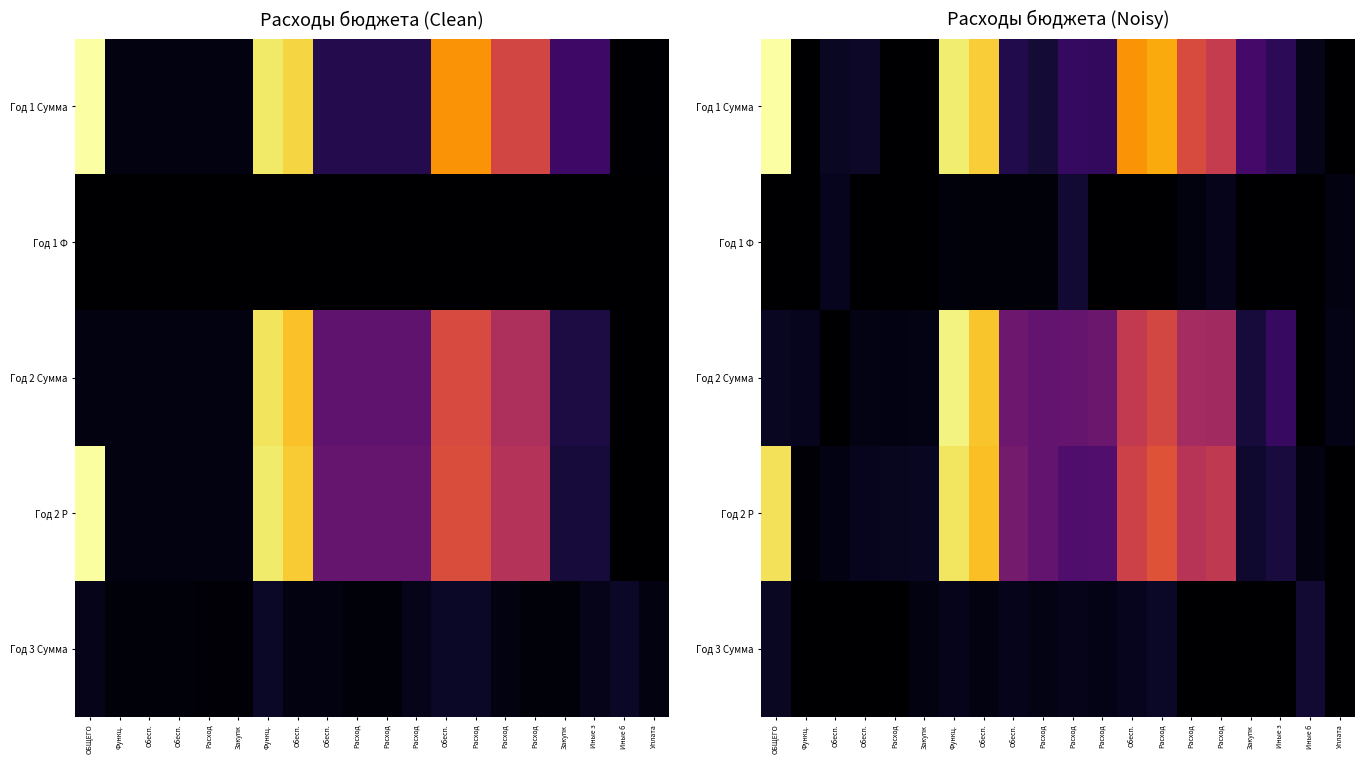

What is the difference between the Год 1 Сумма values at Закупк and Иные з?

1339.4